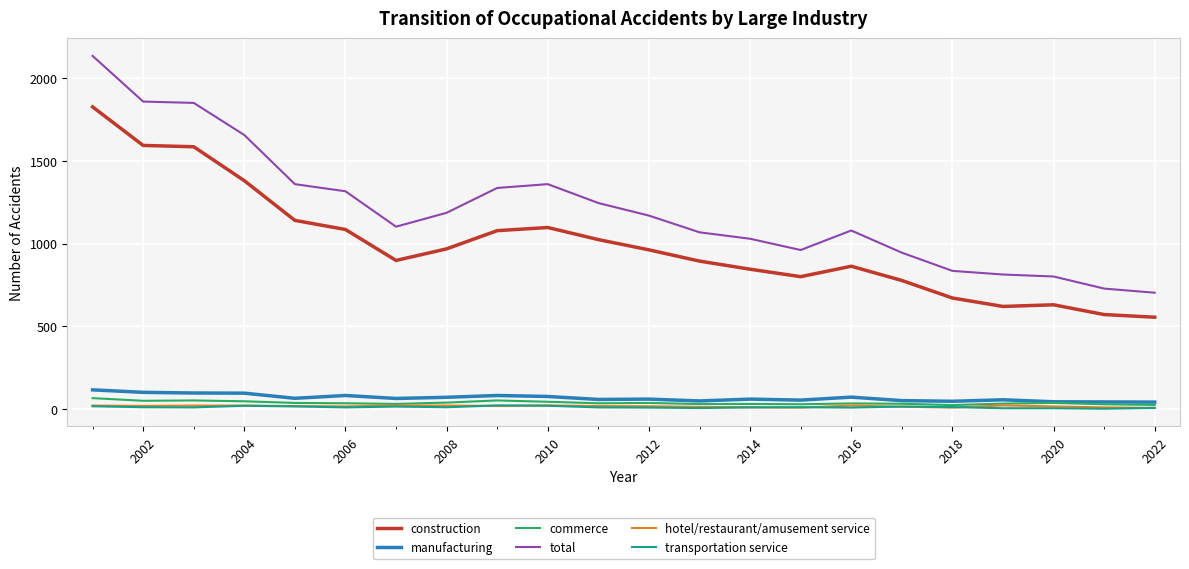

True or false: construction and manufacturing cross at least once.

False